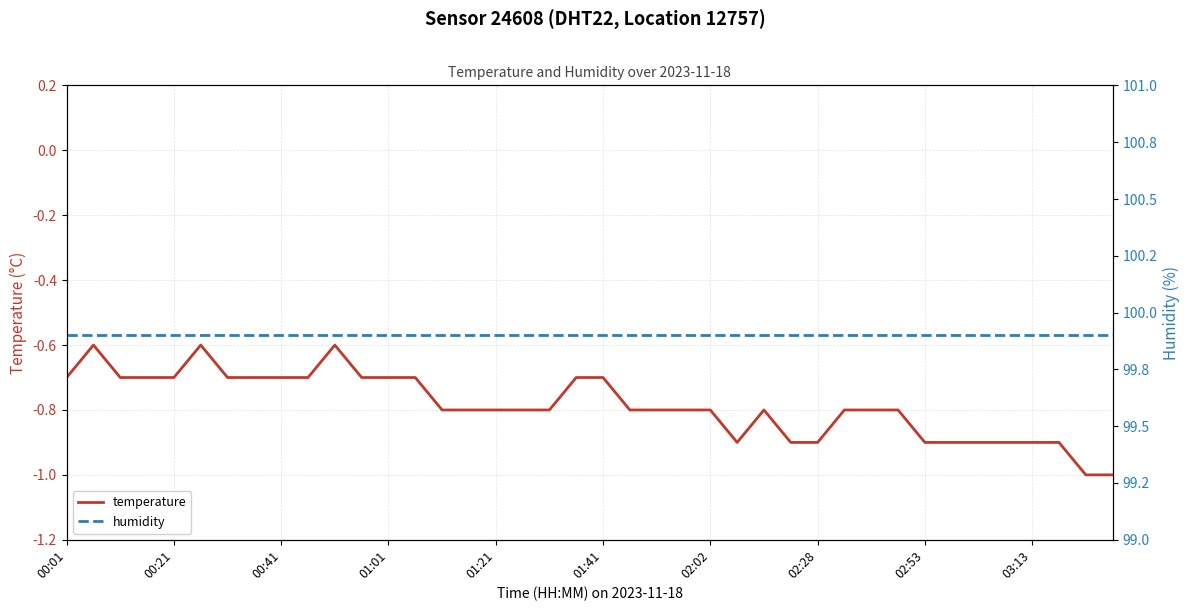

Rank the series at 15 from highest to lowest value.

humidity, temperature